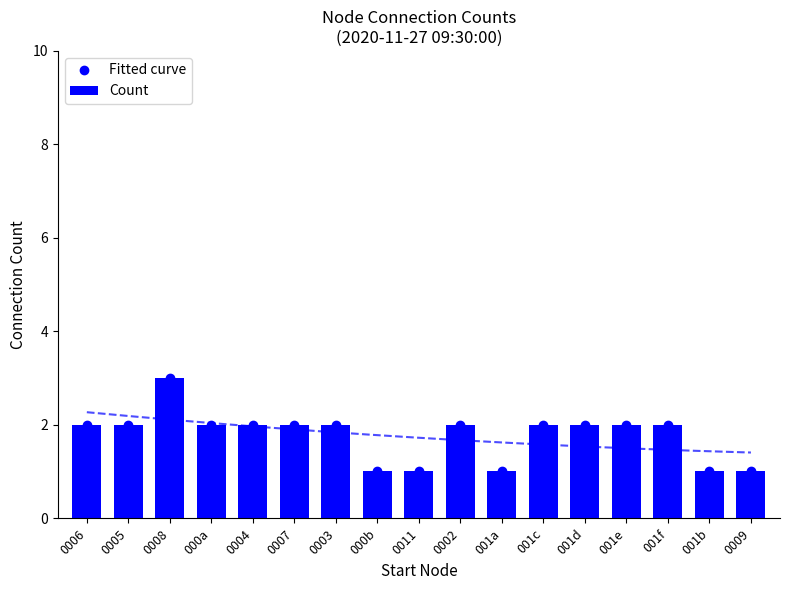

Between 0005 and 001a, which series saw the biggest shift?

Fitted curve